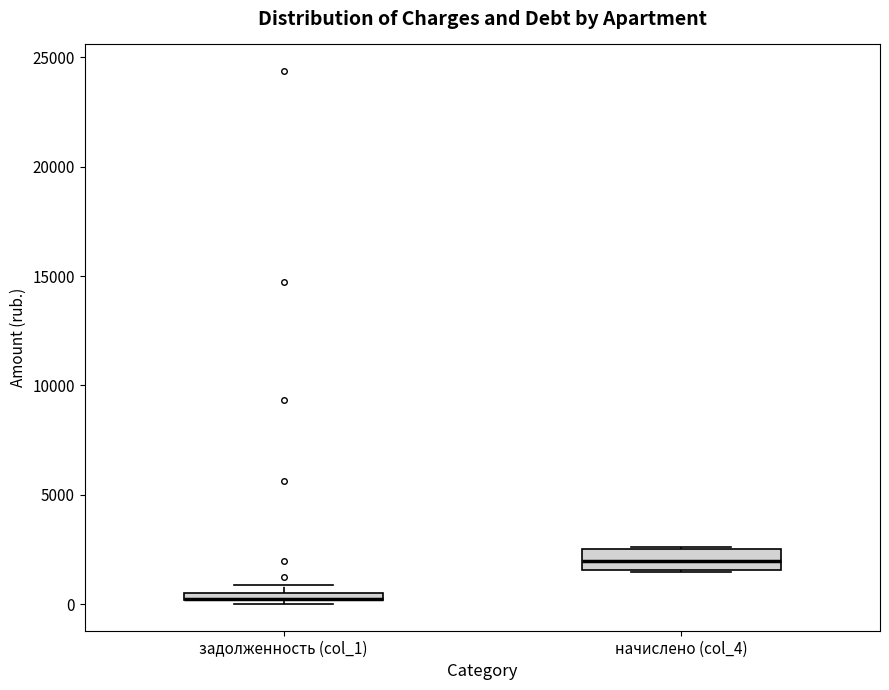

Which box is the tallest, from its lower edge to its upper edge?

начислено (col_4)